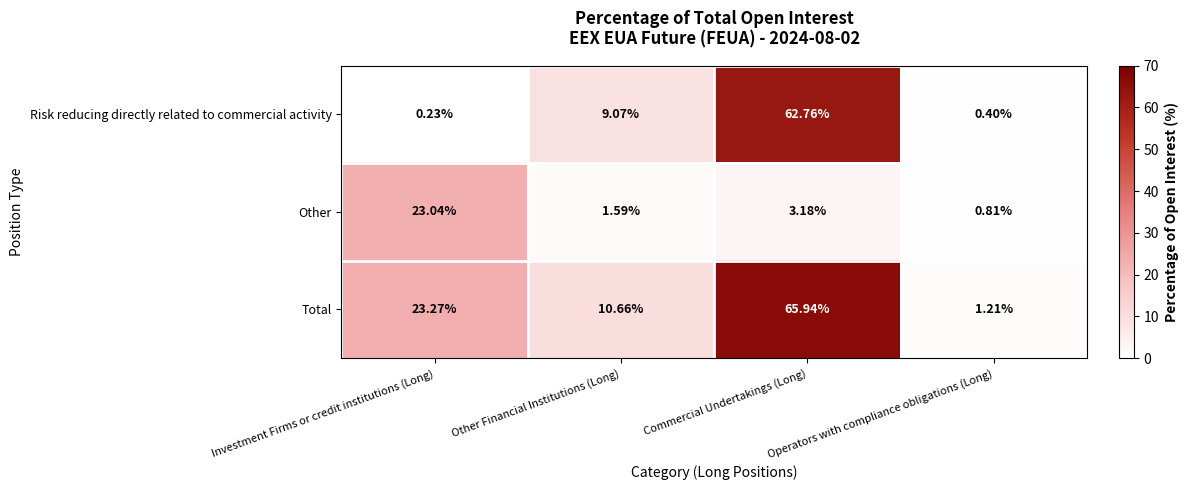

At which category is the sum across all series the highest?

Commercial Undertakings (Long)